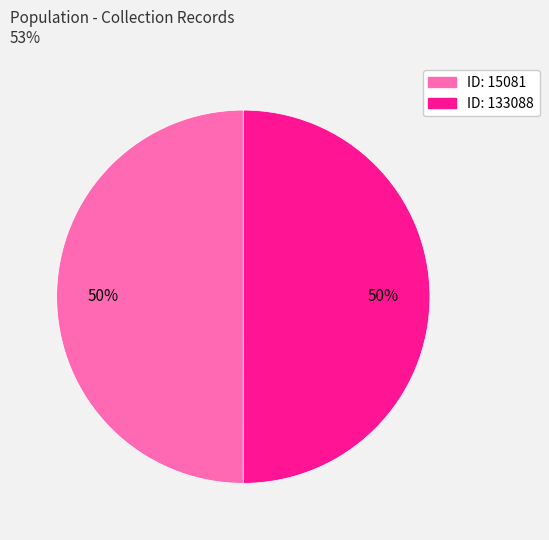

How many segments does this pie chart have?

2